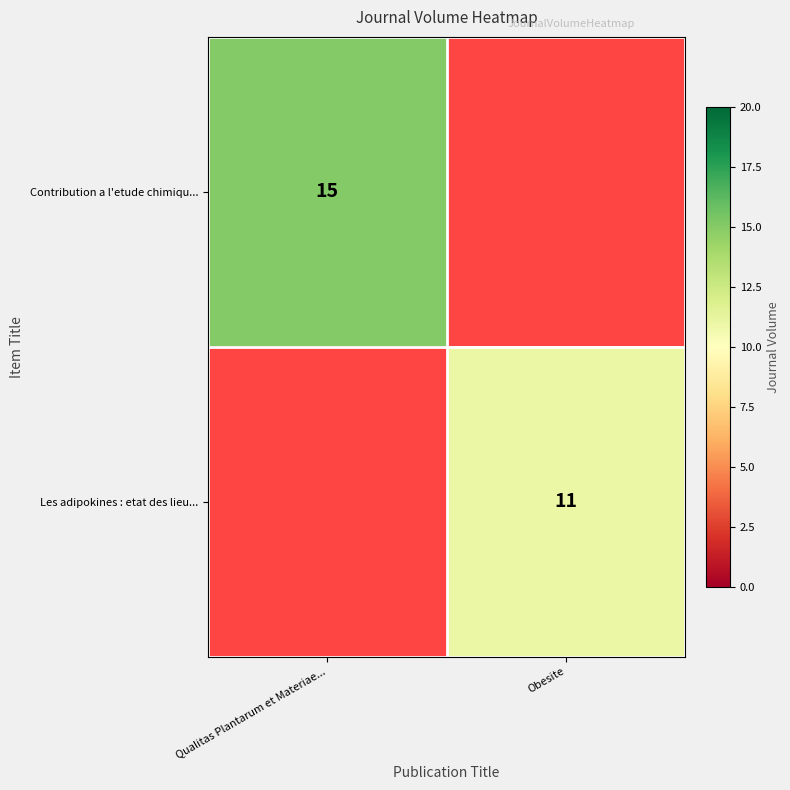

Is it true that Les adipokines : etat des lieu... equals 15 at Obesite?

False